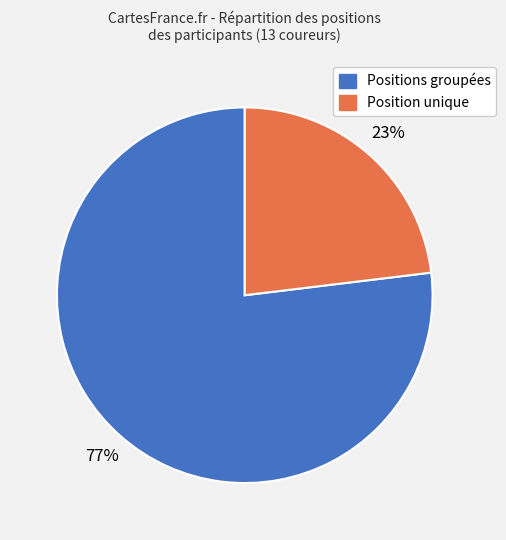

To the nearest percent, what is the average slice percentage?

50%